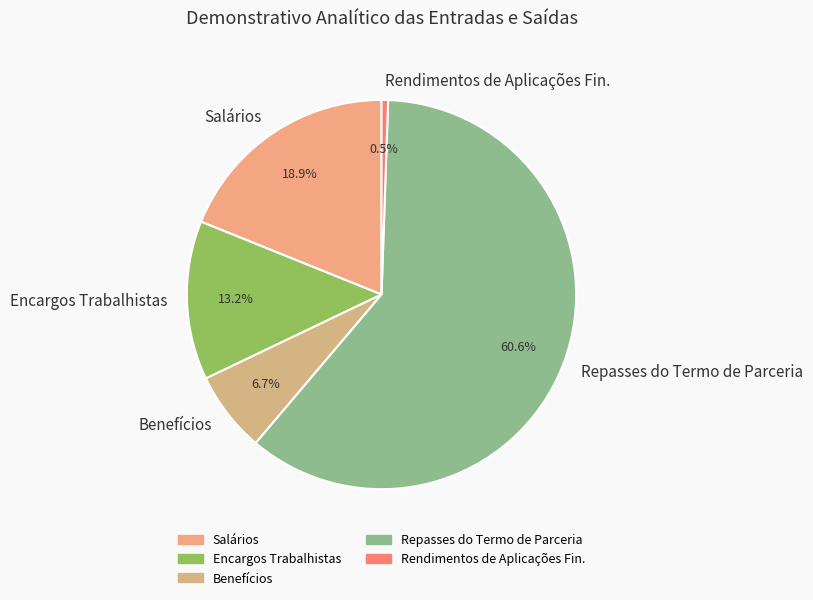

To the nearest percent, what is the average slice percentage?

20%